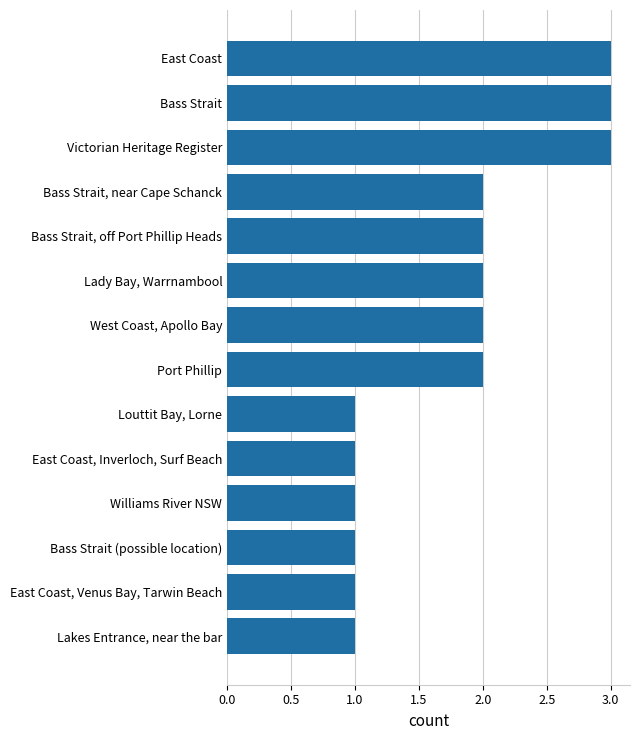

What is the difference between the maximum and minimum values?

2